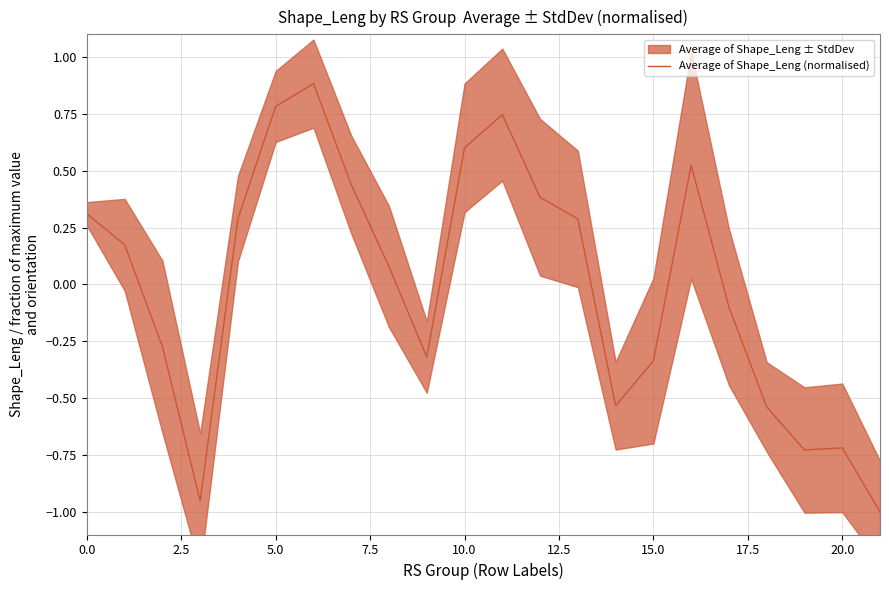

How many data points are less than 0?

10